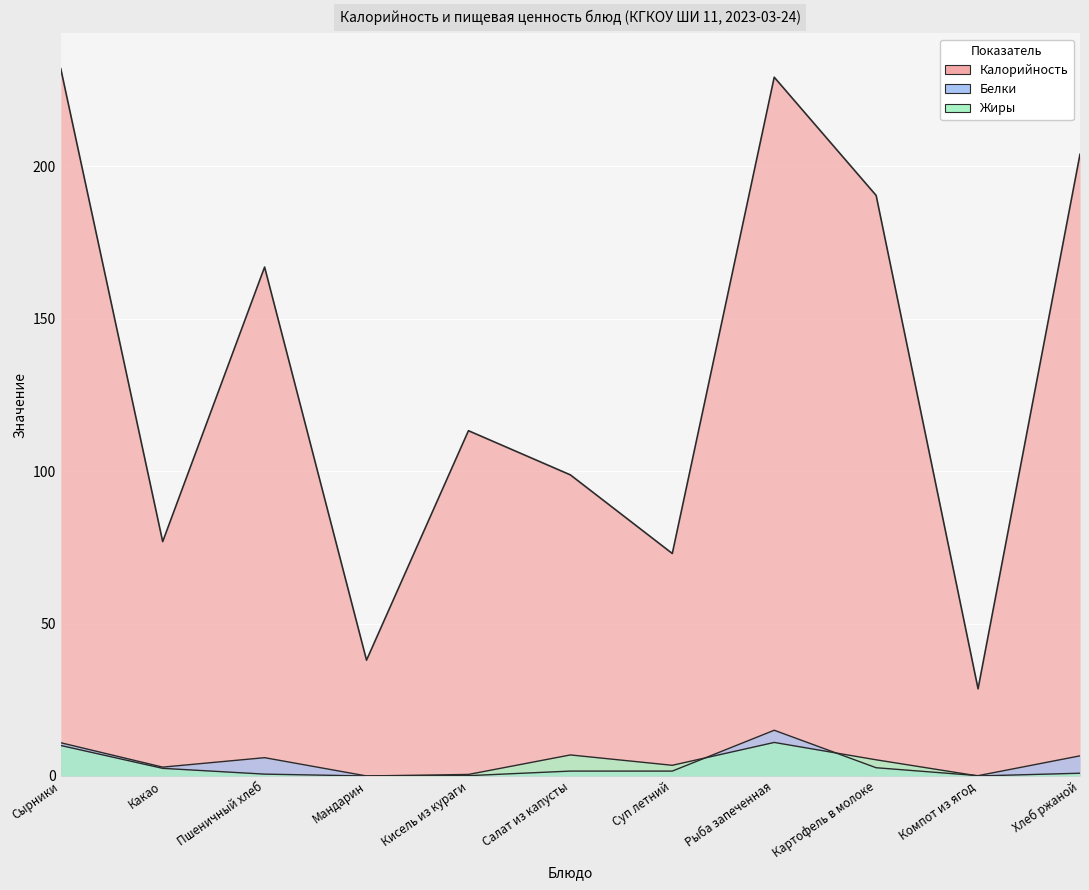

Between Картофель в молоке and Хлеб ржаной, which series saw the biggest shift?

Калорийность